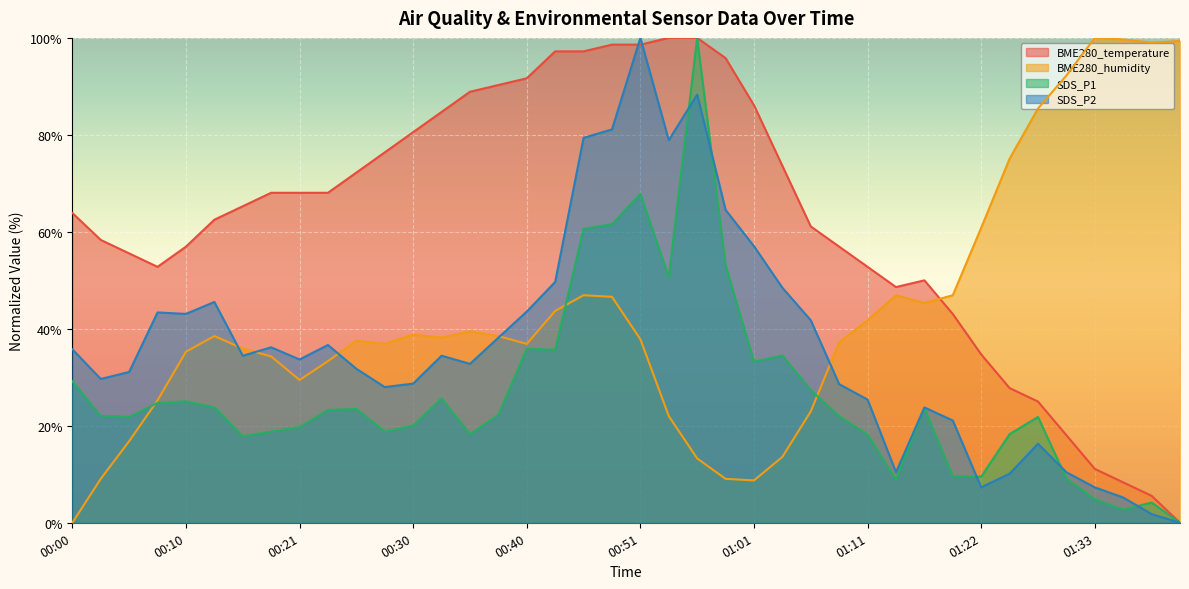

Between 00:40 and 01:08, which is larger?

00:40